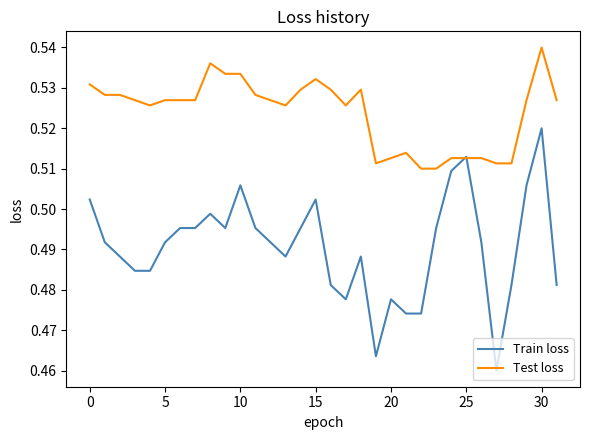

True or false: Test loss has more than 0 points higher than both neighbors.

True